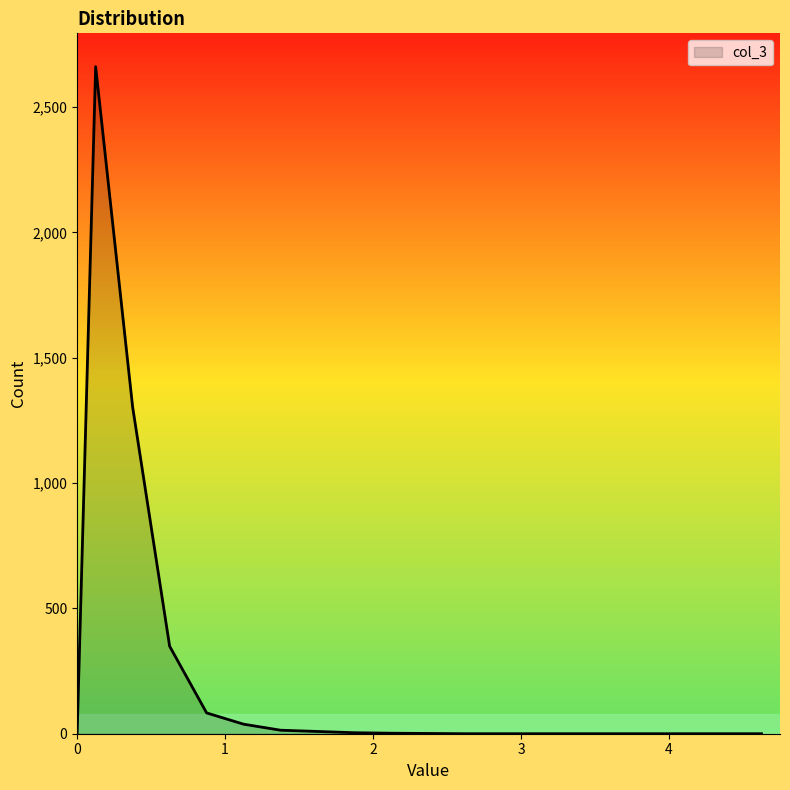

What is the difference between the maximum and minimum values?

2661